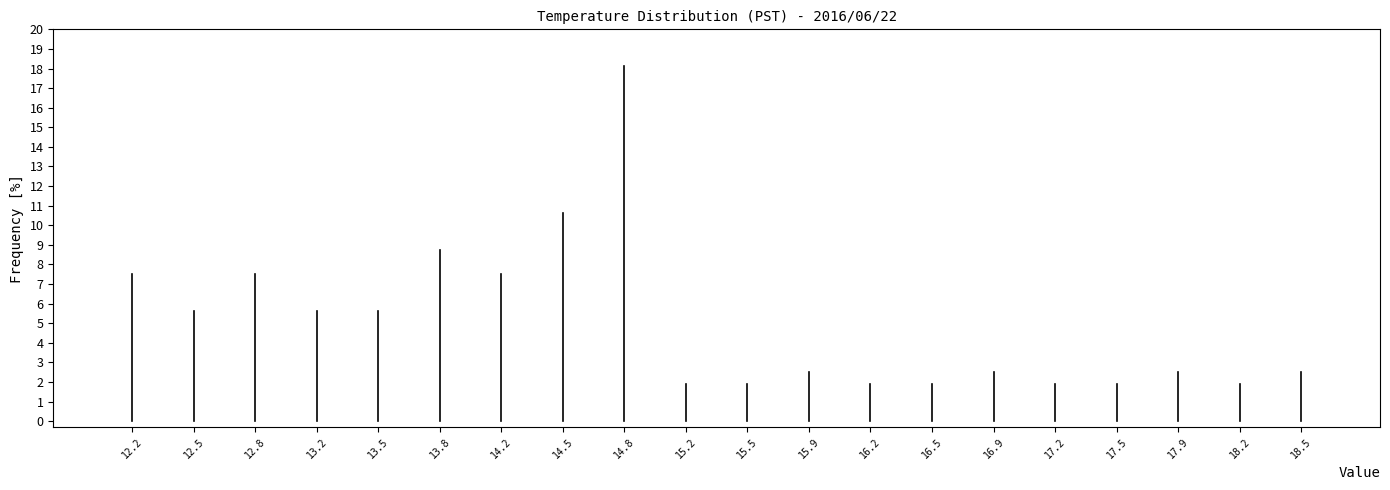

How tall is the bar that spans 14.345 to 14.680 on the x-axis? Neither the bar edges nor the heights are printed on the chart, so give them approximately, as read against the axes.

10.6